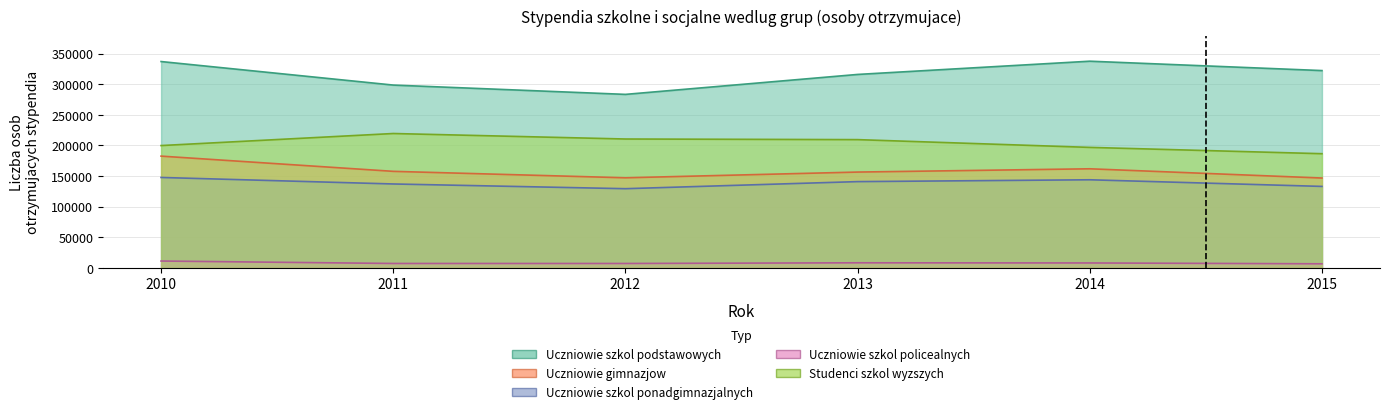

What is the minimum value for Uczniowie gimnazjow?

146870